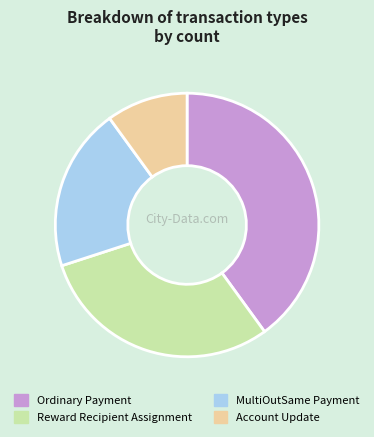

Rank the categories by value from lowest to highest.

Account Update, MultiOutSame Payment, Reward Recipient Assignment, Ordinary Payment